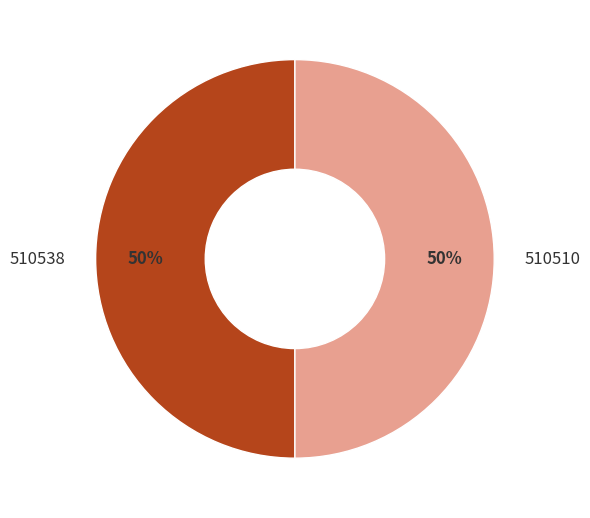

To the nearest percent, what portion does 510538 represent?

50%